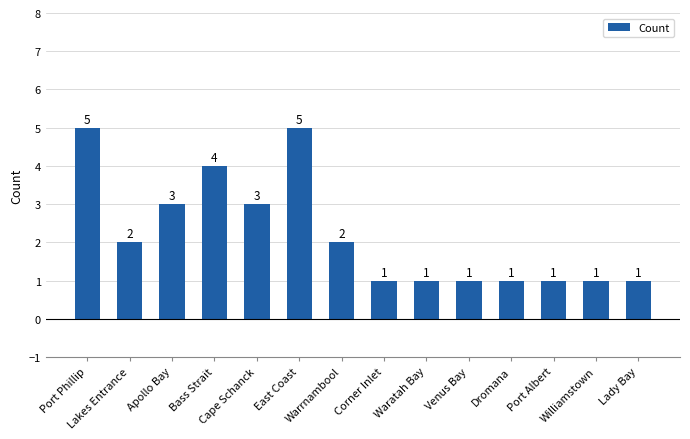

How many data points are less than 2?

7